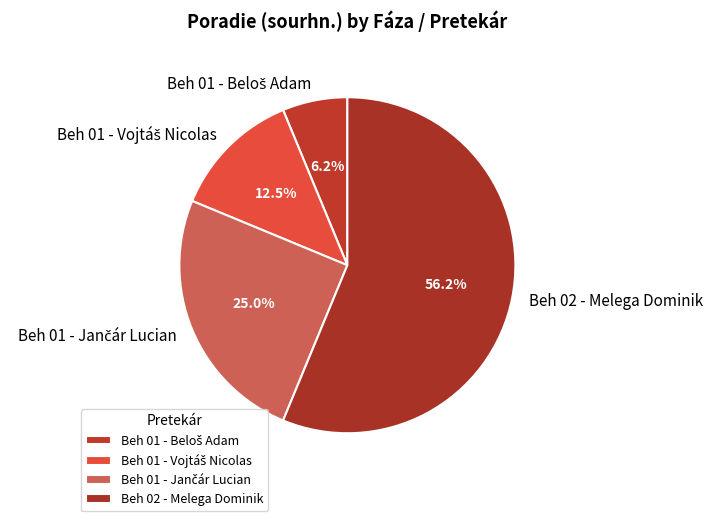

Is there any slice that represents more than half of the pie?

Yes